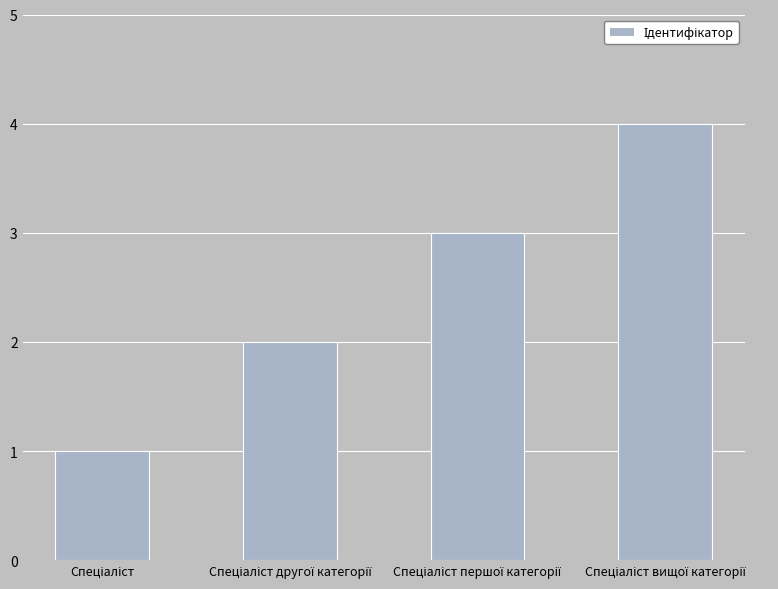

What is the difference between the maximum and minimum values?

3